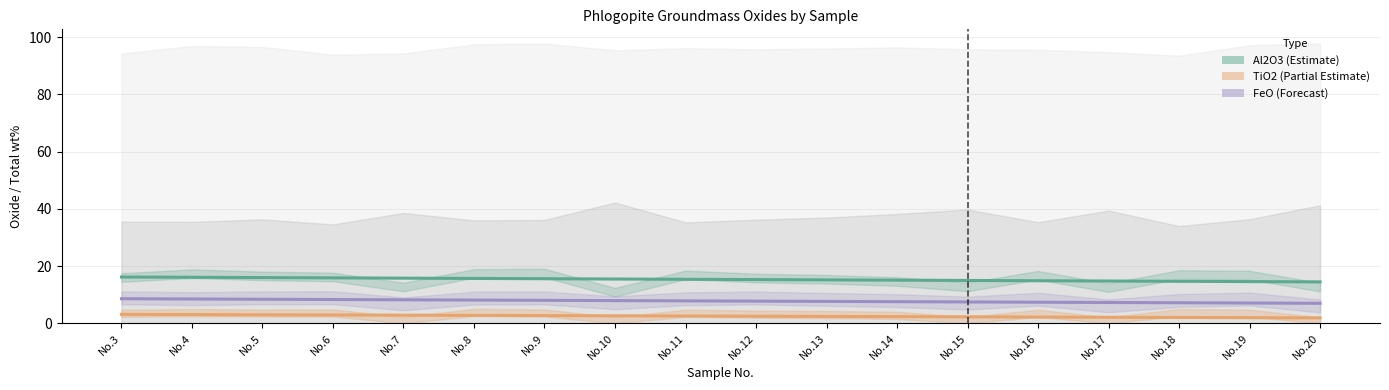

True or false: FeO (Forecast) and Al2O3 (Estimate) cross at least once.

False